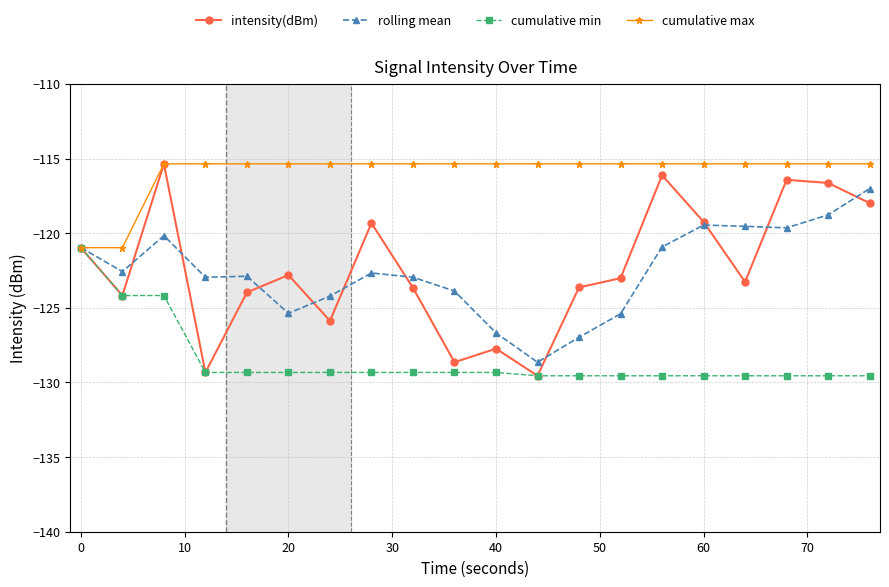

Which series has the largest total across all categories?

cumulative max